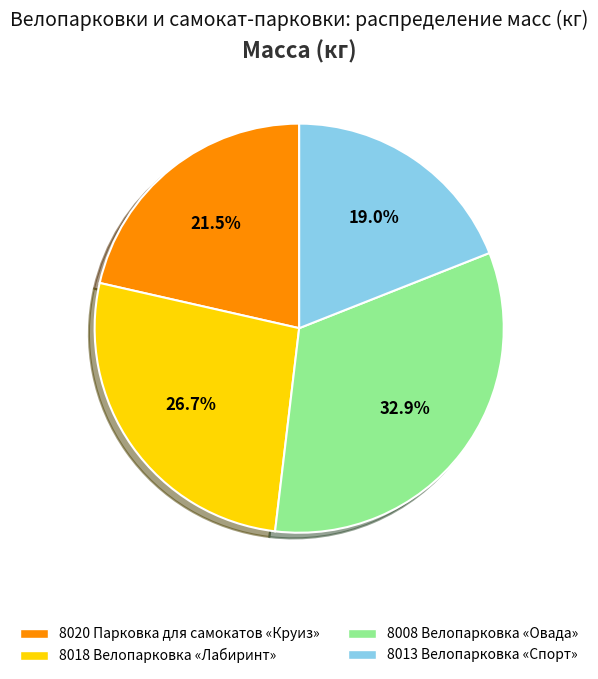

Between 8020 Парковка для самокатов «Круиз» and 8013 Велопарковка «Спорт», which is larger?

8020 Парковка для самокатов «Круиз»